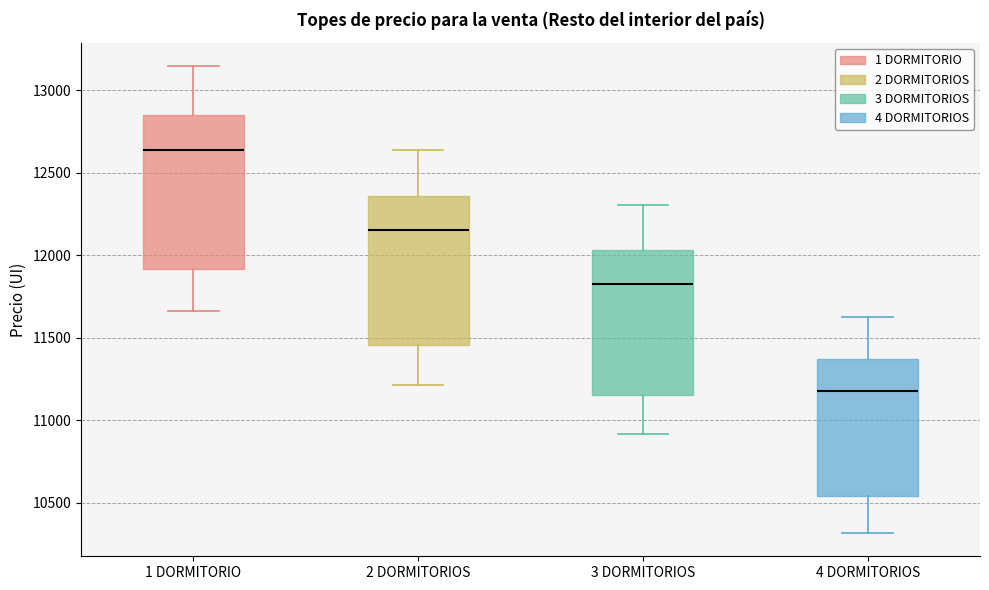

Where is the upper edge of the box for 2 DORMITORIOS on the y-axis? The values are not printed on the chart, so give them approximately, as read against the axis.

12350